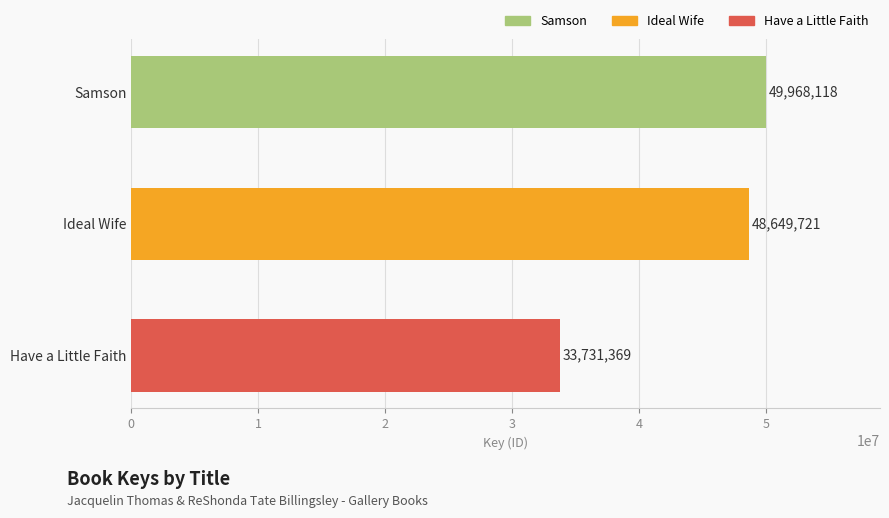

Count the number of categories in the chart.

3